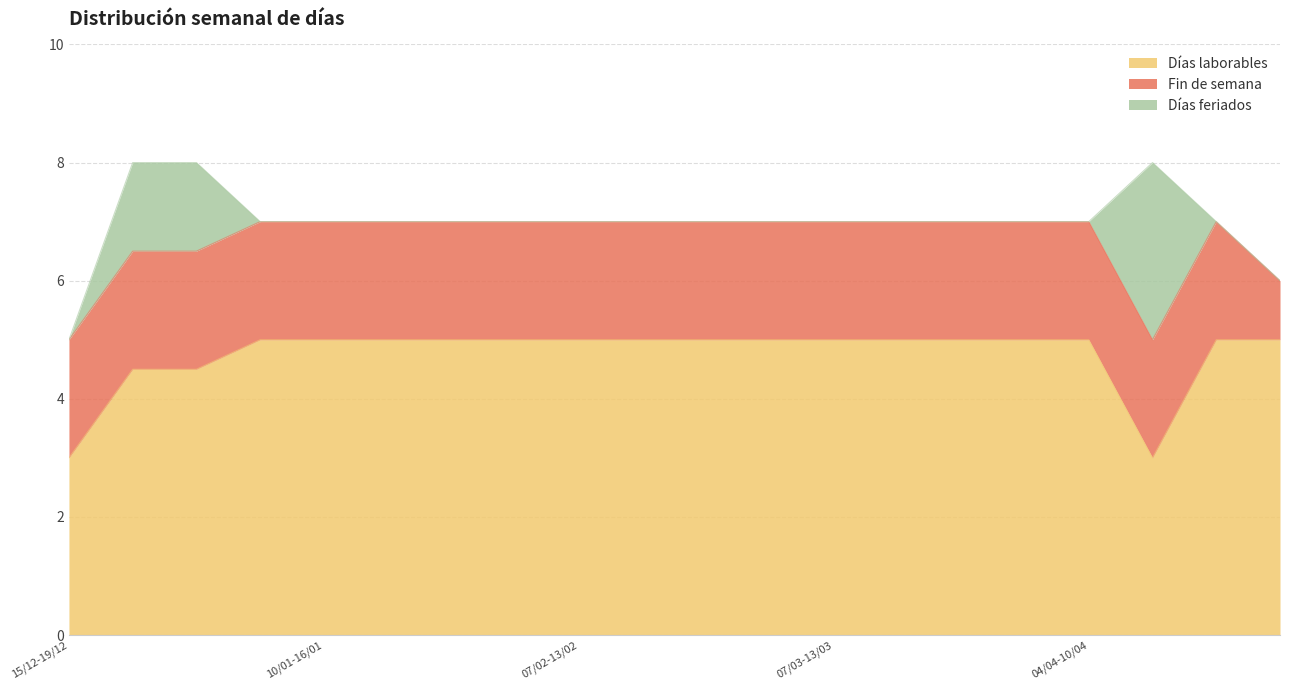

How many lines are shown in the chart?

3